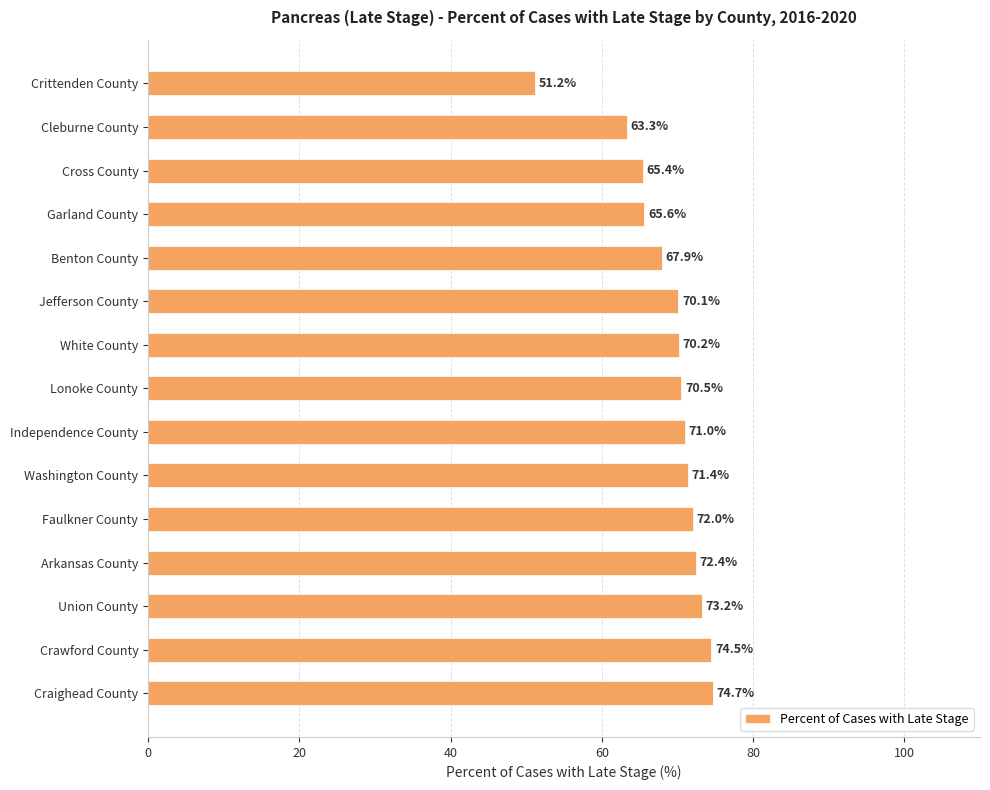

The chart shows a value of 51.2 at Crittenden County. True or false?

True